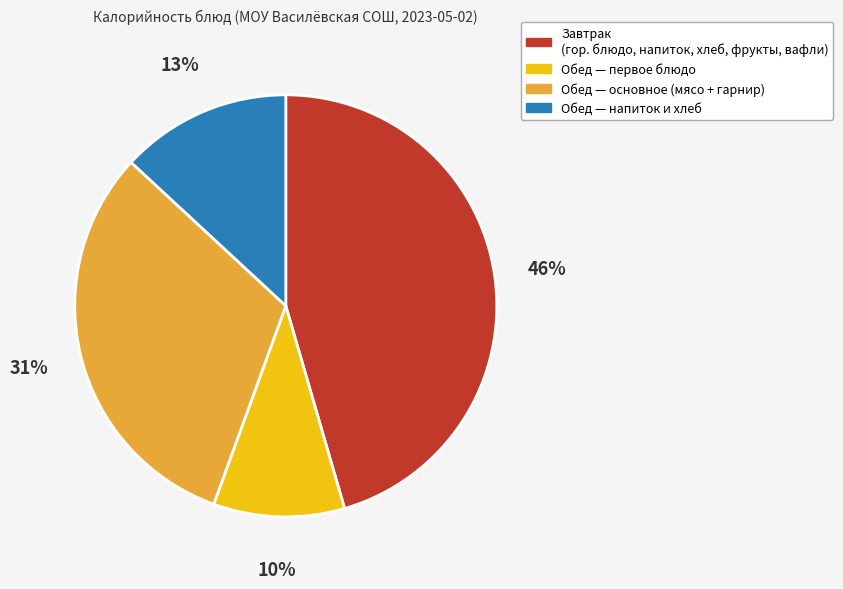

To the nearest percent, what is the average slice percentage?

25%